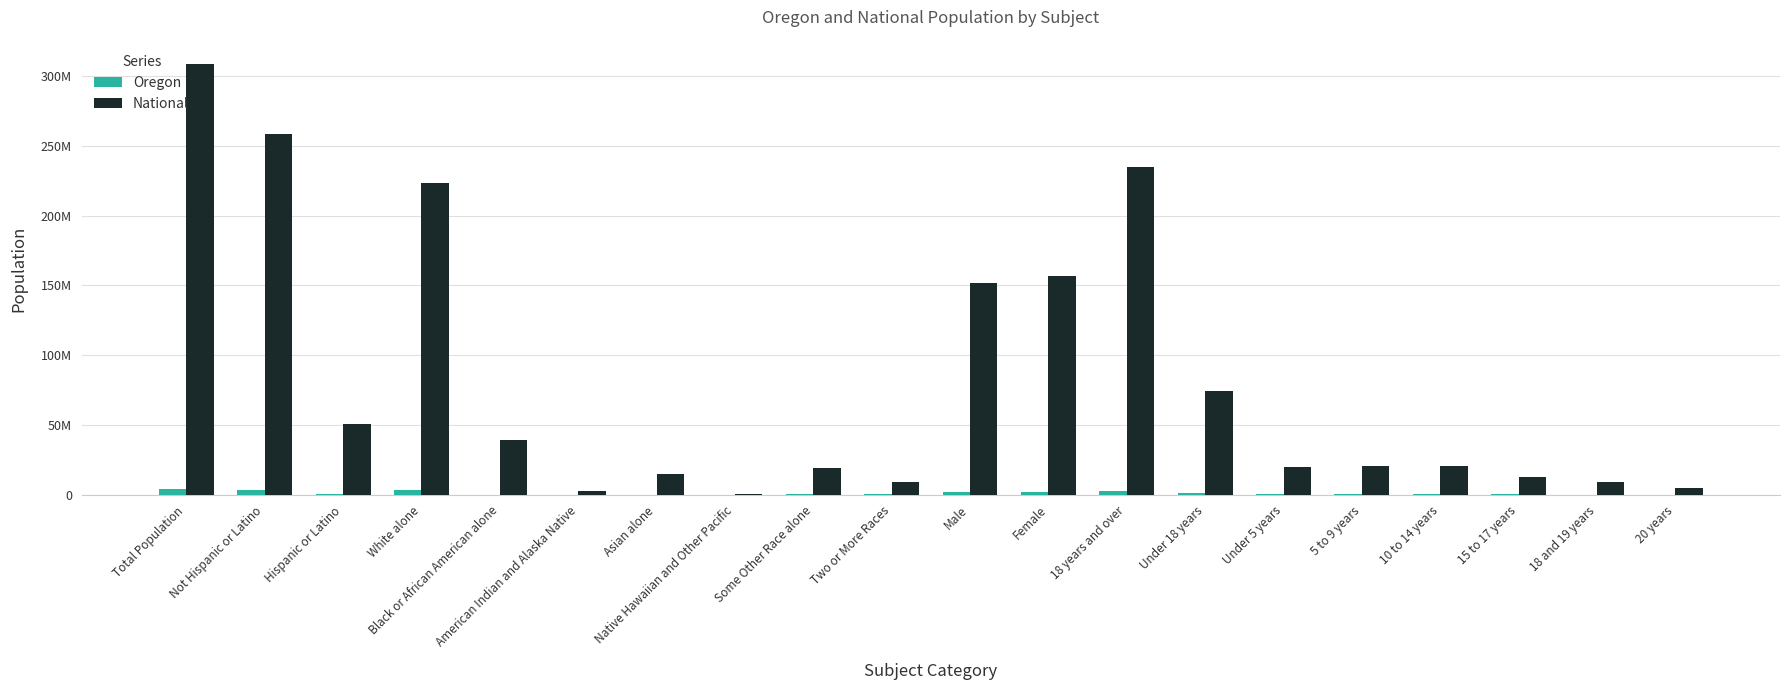

Which series has the largest range (max minus min)?

National